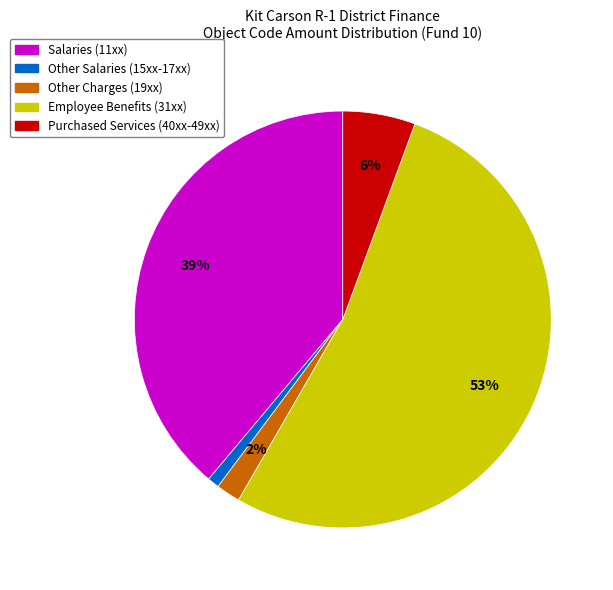

What is the smallest slice in the pie chart?

Other Salaries (15xx-17xx)